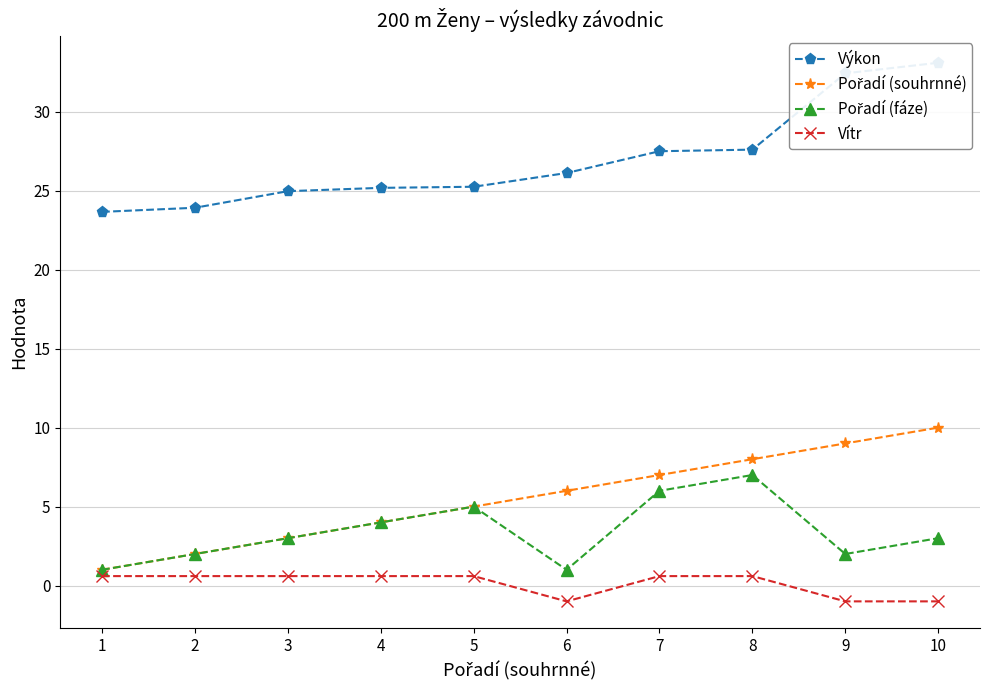

Count the Vítr values in the range -1 to 0.

3